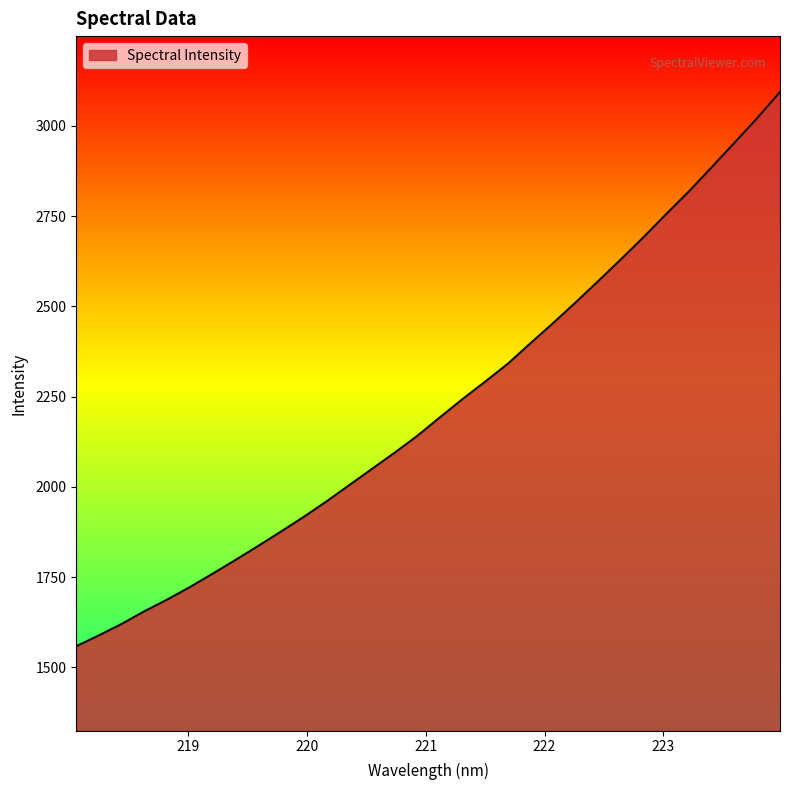

What is the minimum value shown in the chart?

1558.3